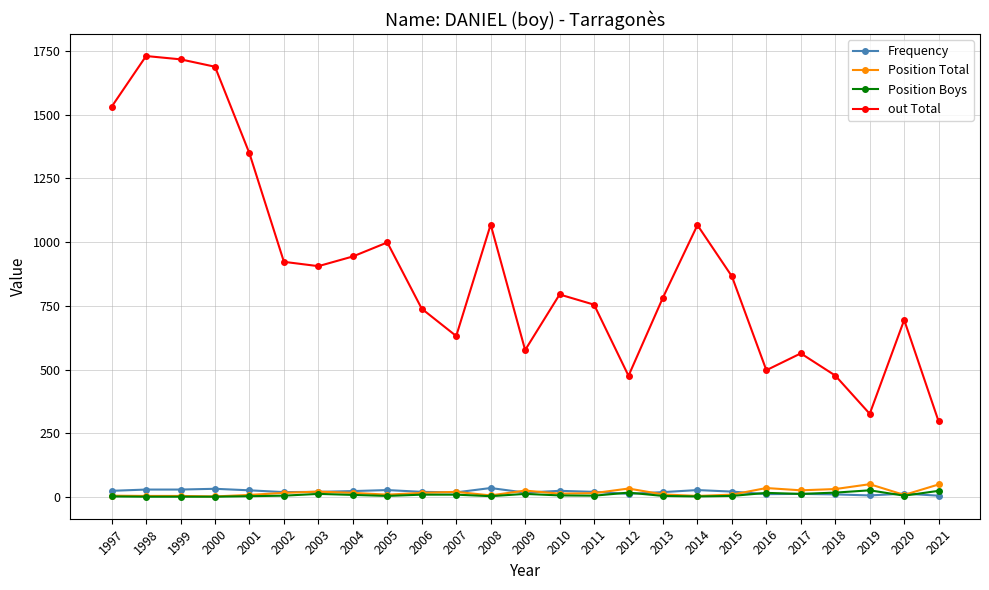

What are all the series names shown in the legend?

Frequency, Position Total, Position Boys, out Total